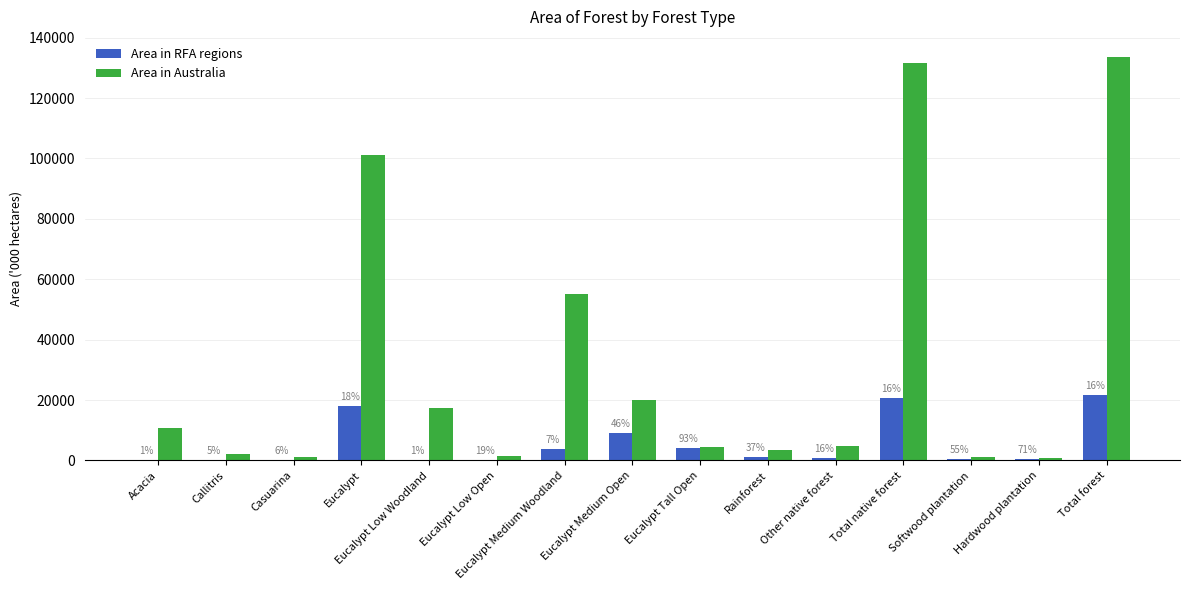

What is the lowest value of the Area in RFA regions series?

70